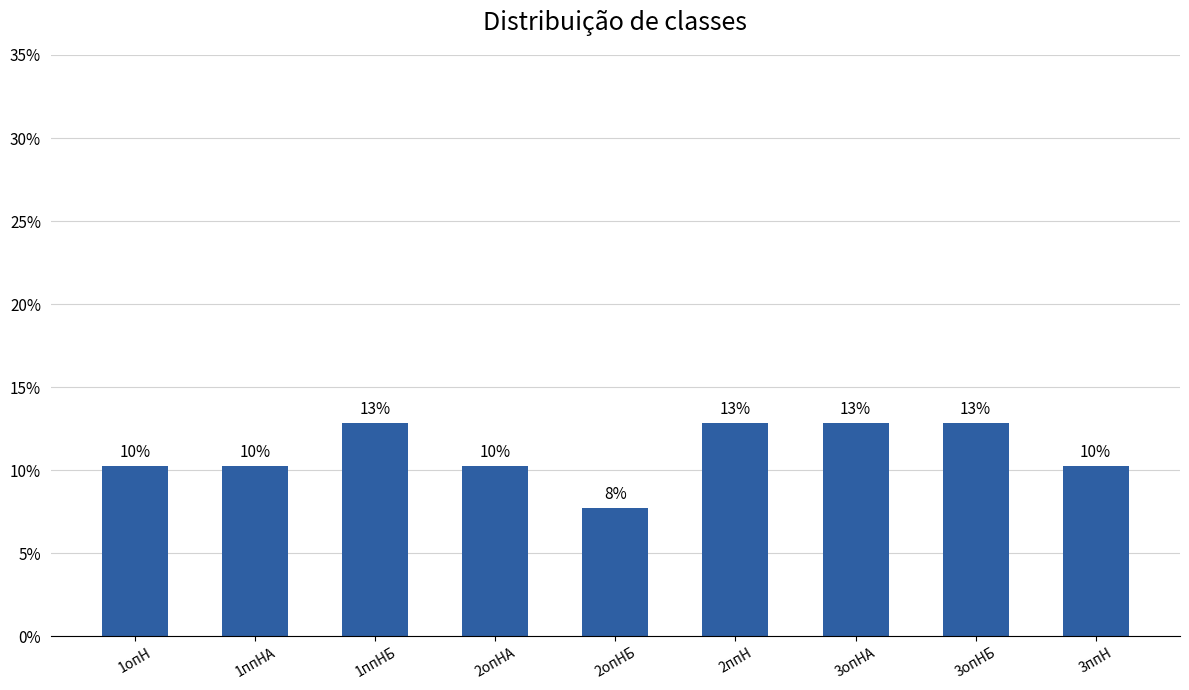

What value does the data have at 2ппН?

0.1